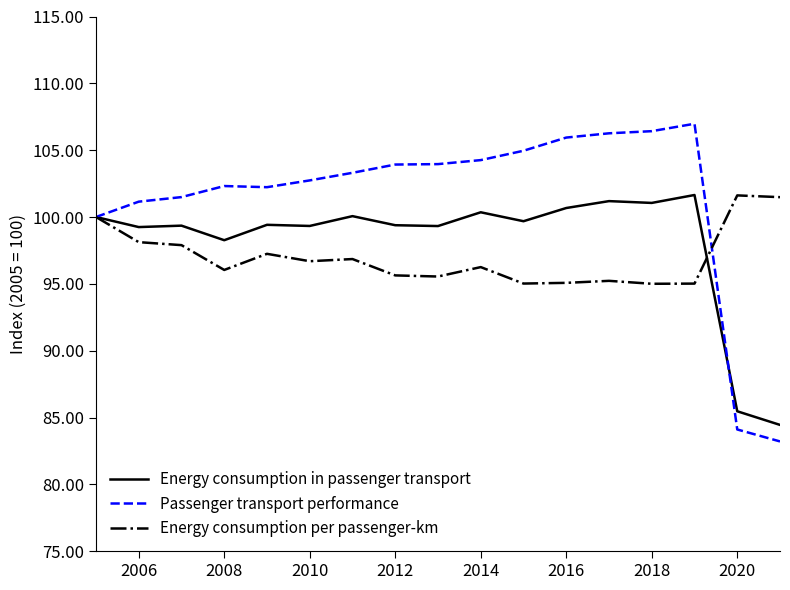

Which series has the largest range (max minus min)?

Passenger transport performance